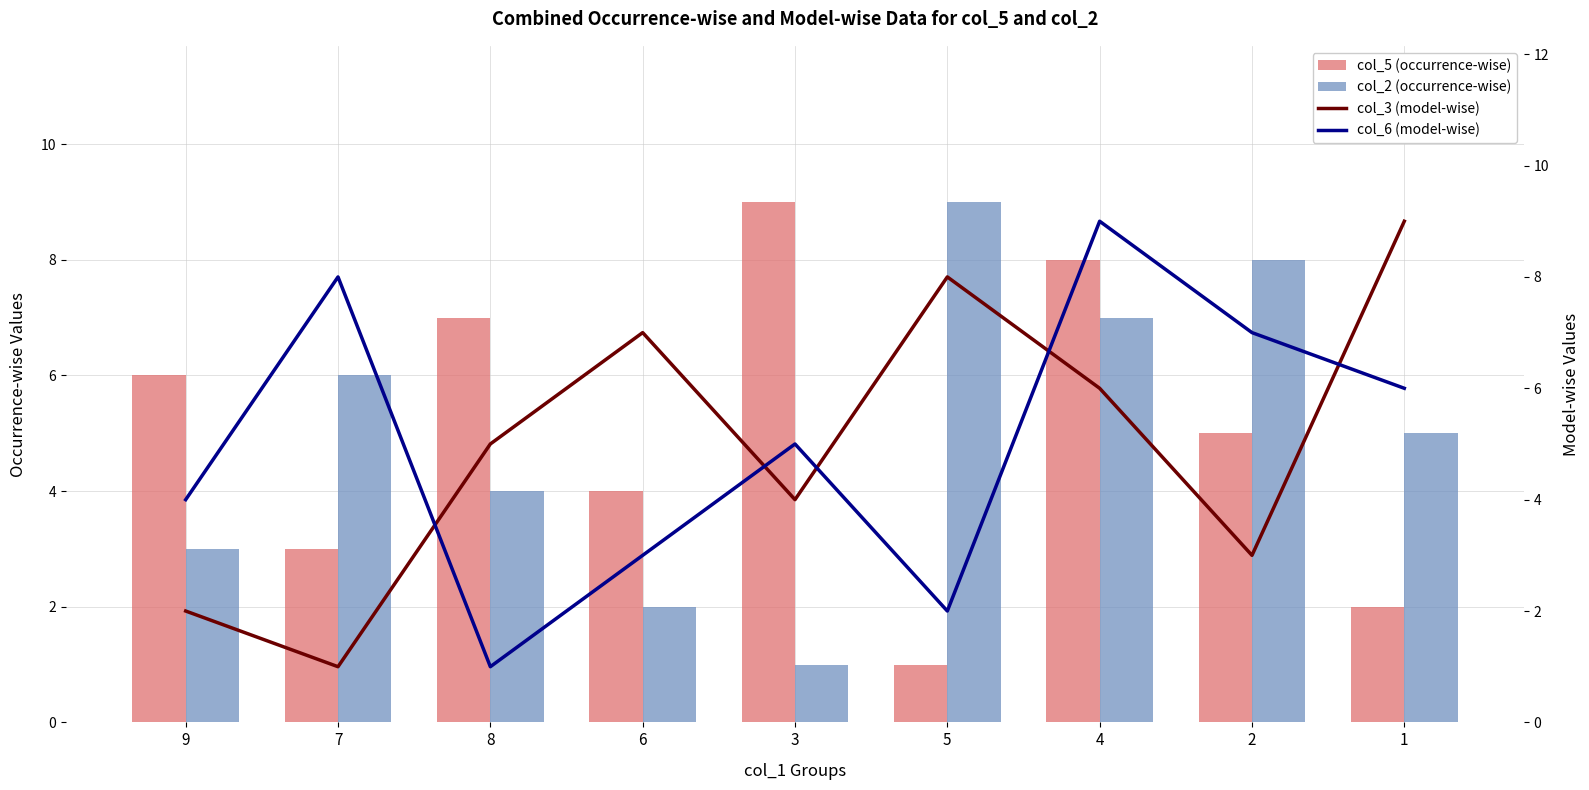

What is the difference between the second highest and second lowest values in the col_6 (model-wise) series?

6